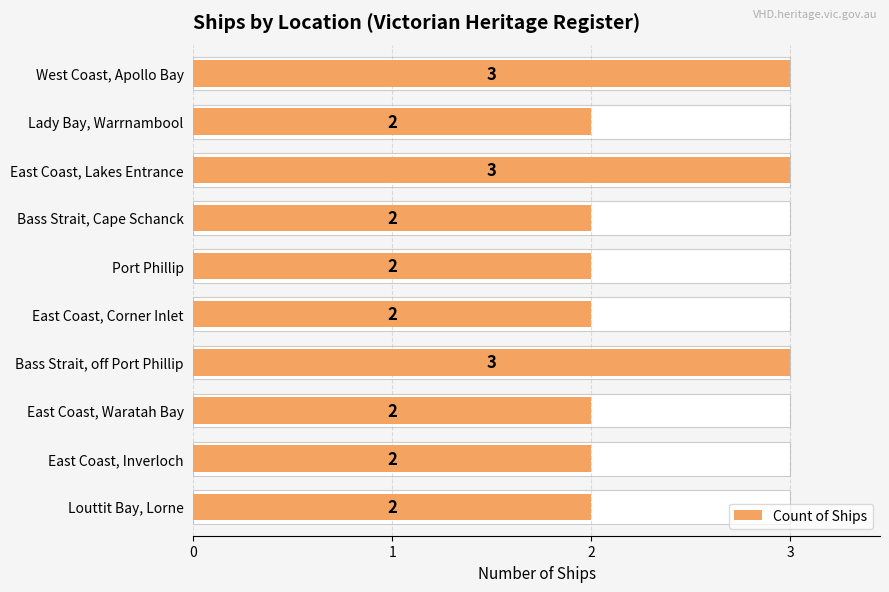

What is the minimum value shown in the chart?

2